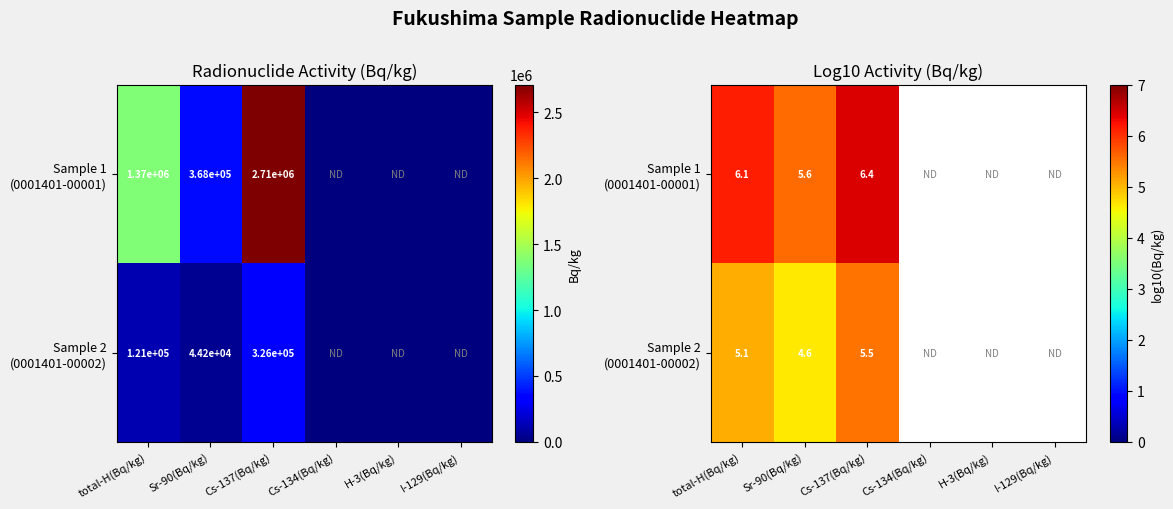

At which label does Sample 2 (0001401-00002) reach its peak?

Cs-137(Bq/kg)